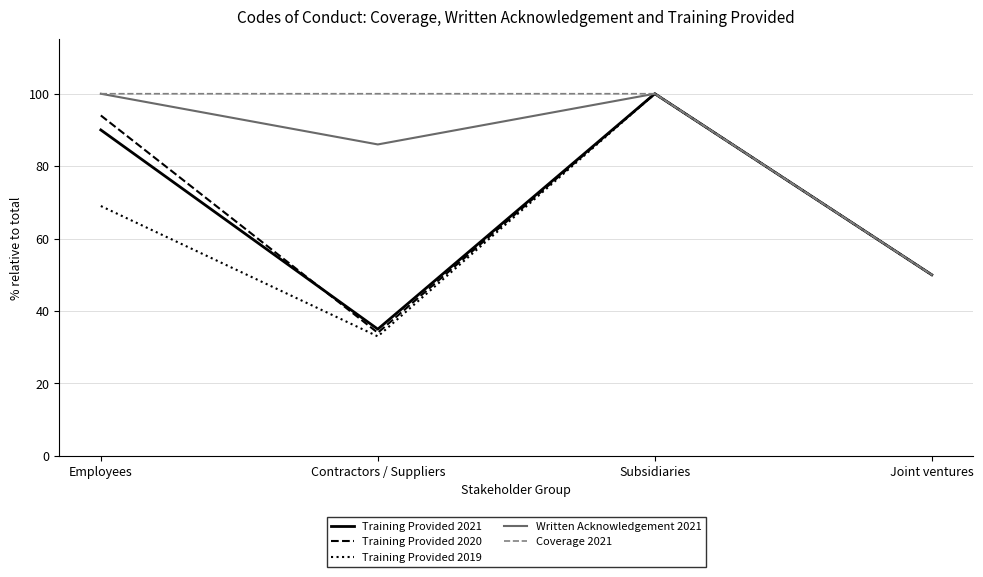

Read the Training Provided 2019 value at Employees.

69